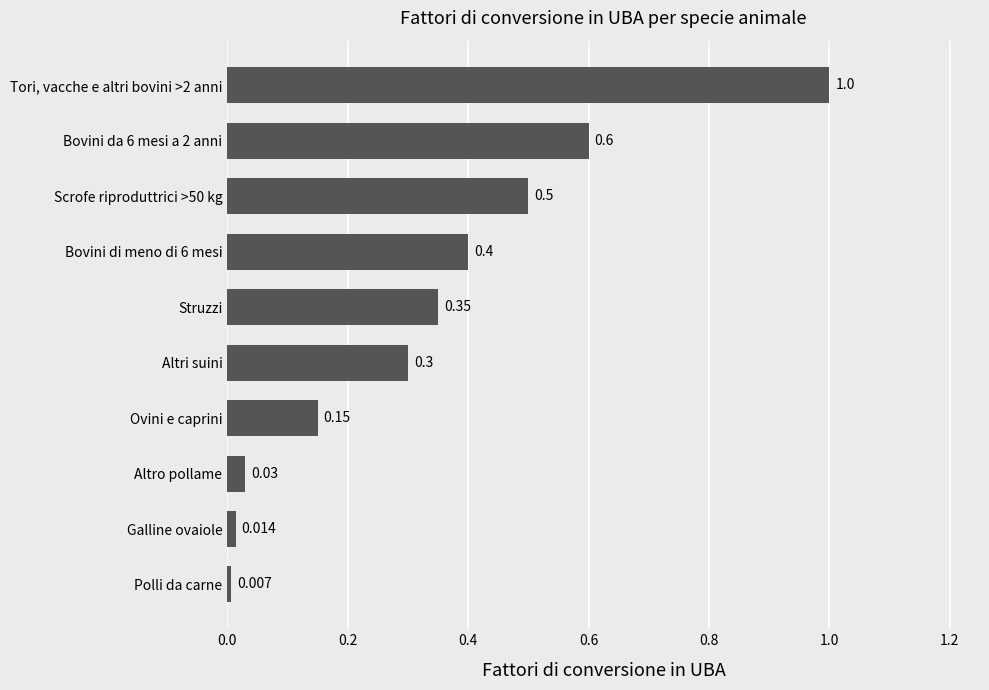

Rank the categories by value from lowest to highest.

Polli da carne, Galline ovaiole, Altro pollame, Ovini e caprini, Altri suini, Struzzi, Bovini di meno di 6 mesi, Scrofe riproduttrici >50 kg, Bovini da 6 mesi a 2 anni, Tori, vacche e altri bovini >2 anni